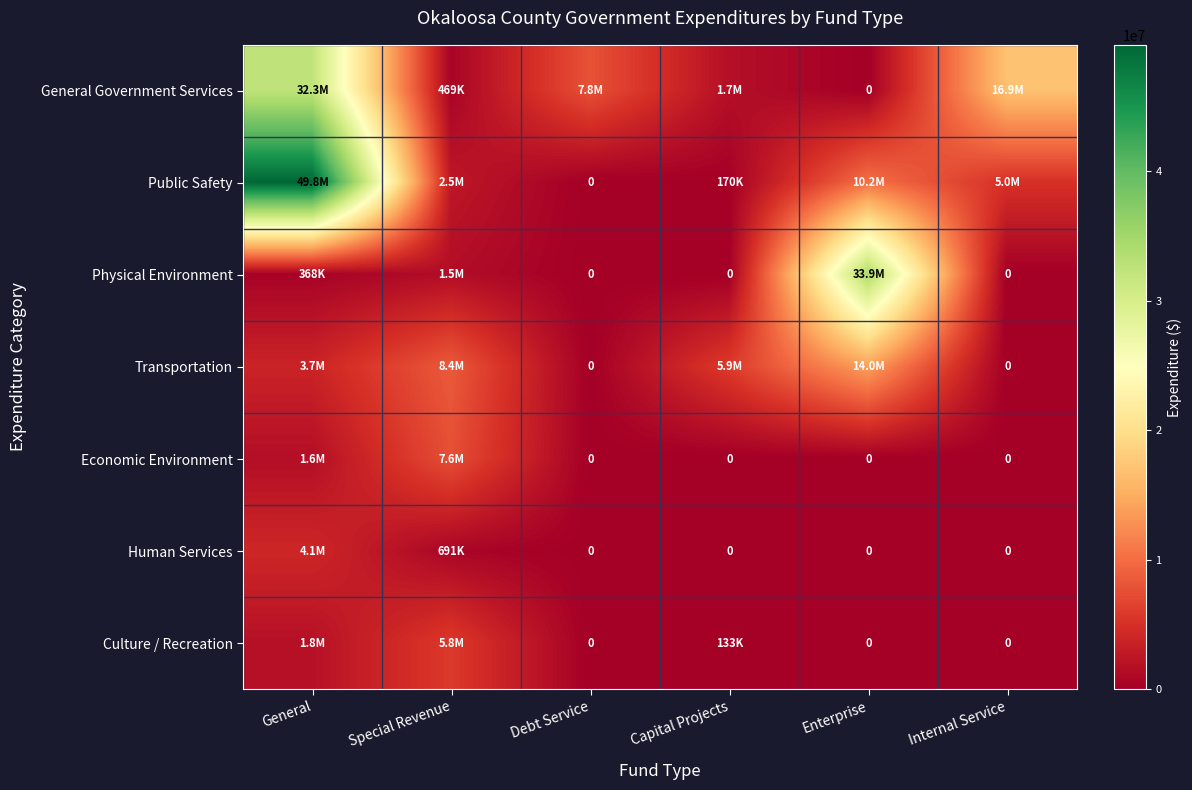

Which category has the lowest value in the Human Services series?

Debt Service